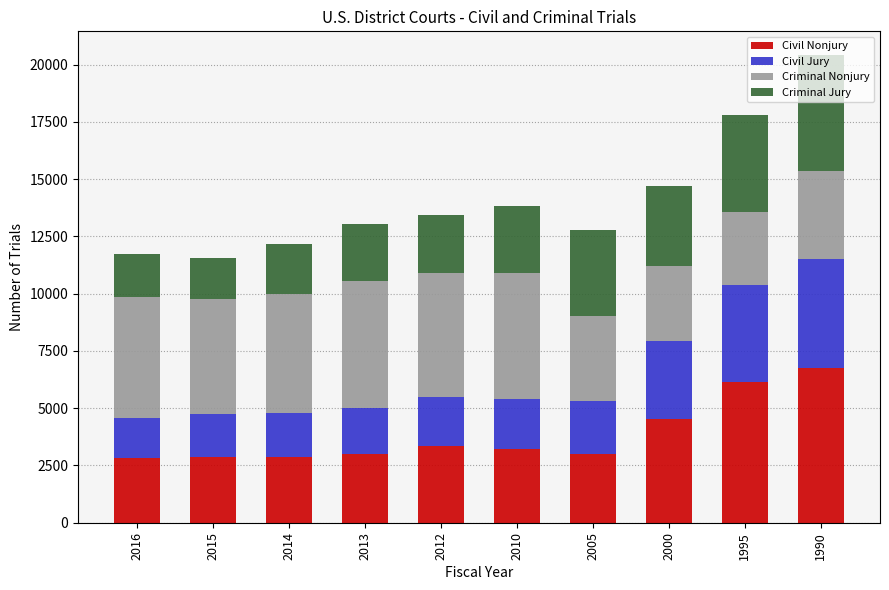

What is the average value of the Civil Nonjury series?

3850